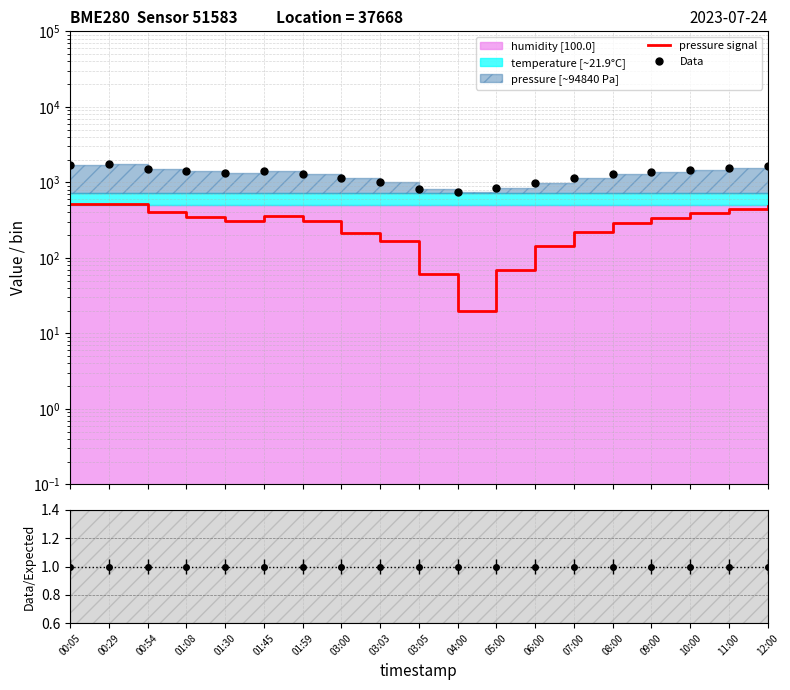

What is the difference between the second highest and second lowest values in the Data series?

896.0